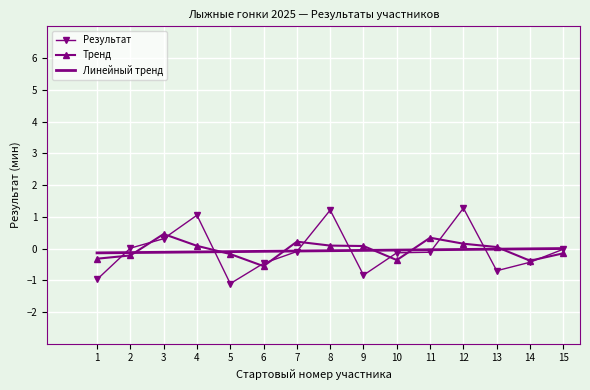

Is it true that Результат equals -0.7 at 5?

False